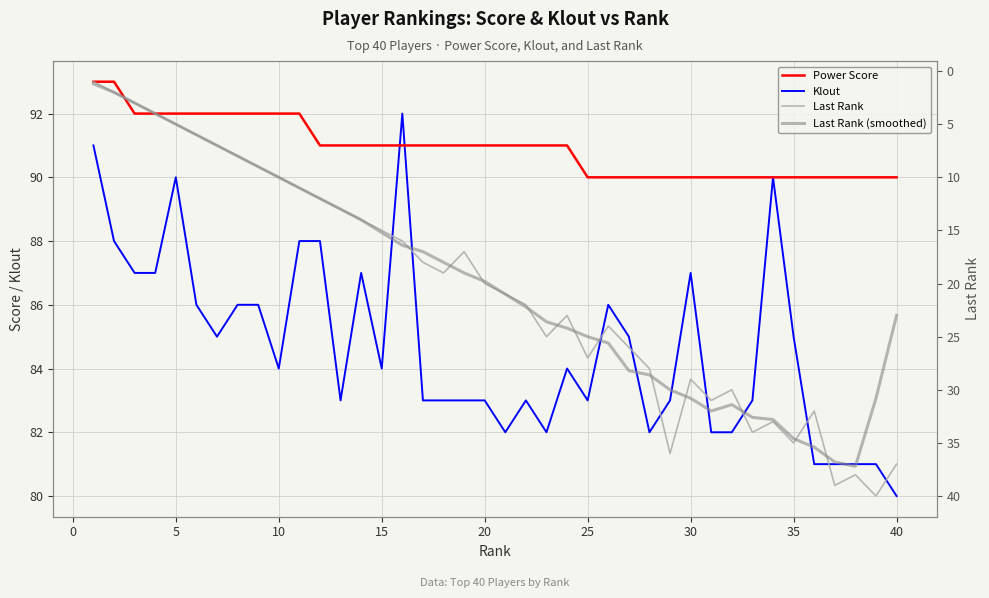

What is the sum of all Last Rank (smoothed) values?

796.4